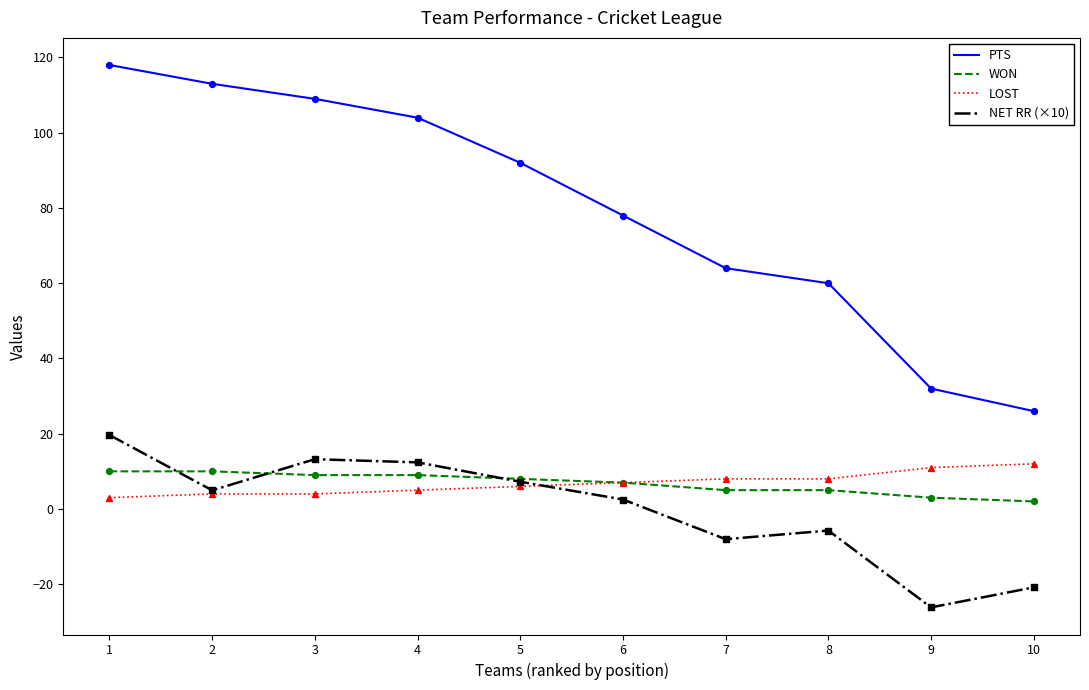

What is the total value across all series at 8?

67.3